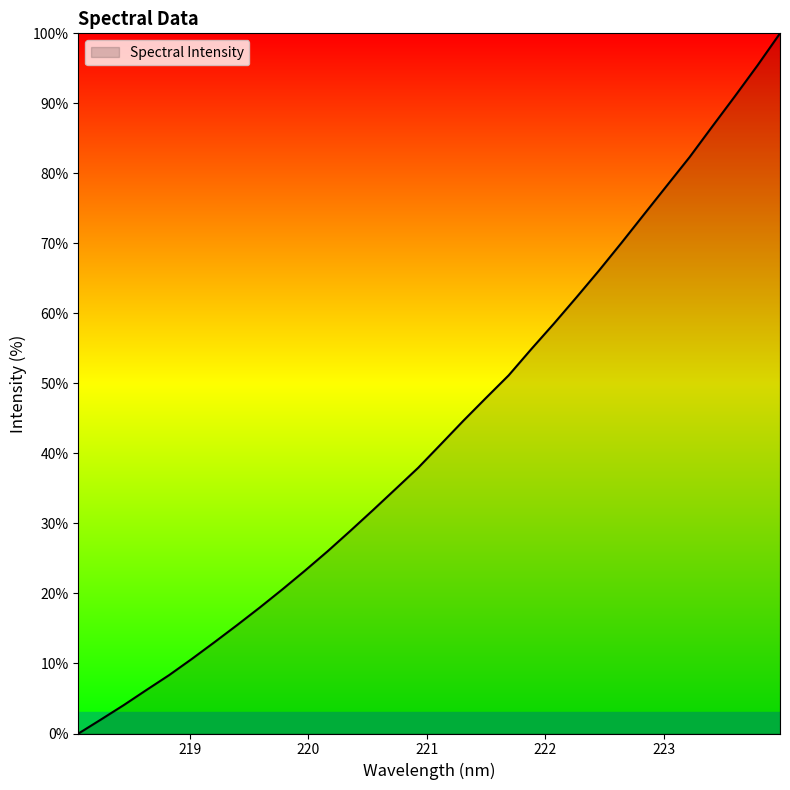

Reading right to left, extract all data points from this chart.

100.0	95.4	91.0	86.7	82.3	78.3	74.2	70.1	66.1	62.3	58.5	54.9	51.2	47.9	44.7	41.3	37.9	34.9	31.9	28.9	26.0	23.3	20.6	18.0	15.5	13.0	10.6	8.3	6.2	4.1	2.0	0.0